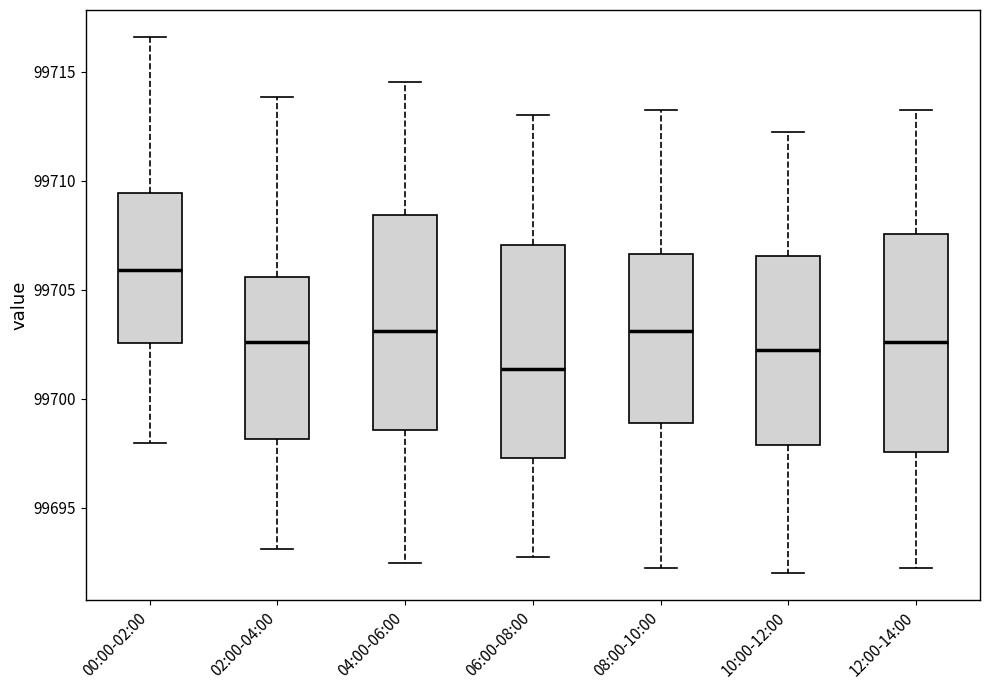

Where does the lower whisker of the box for 12:00-14:00 end on the y-axis? The values are not printed on the chart, so give them approximately, as read against the axis.

99692.5